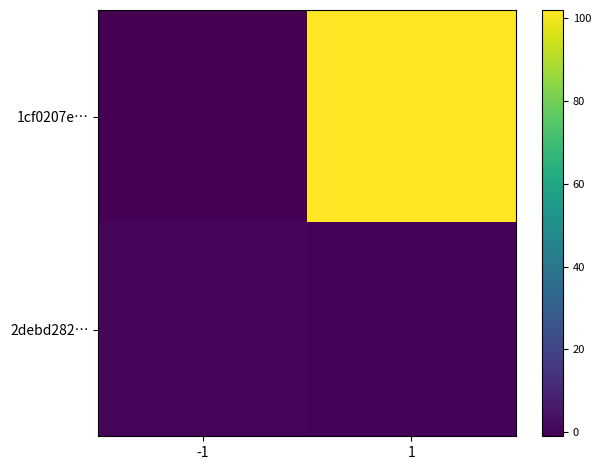

Rank the series by their average value, from lowest to highest.

2debd282…, 1cf0207e…